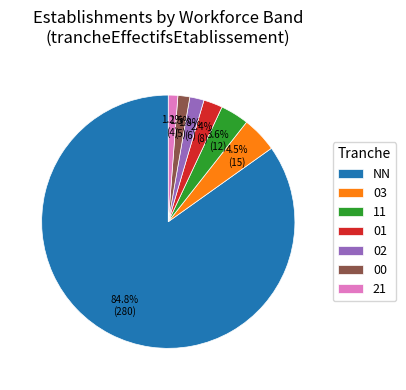

To the nearest percent, what percentage of the pie is 21?

1%